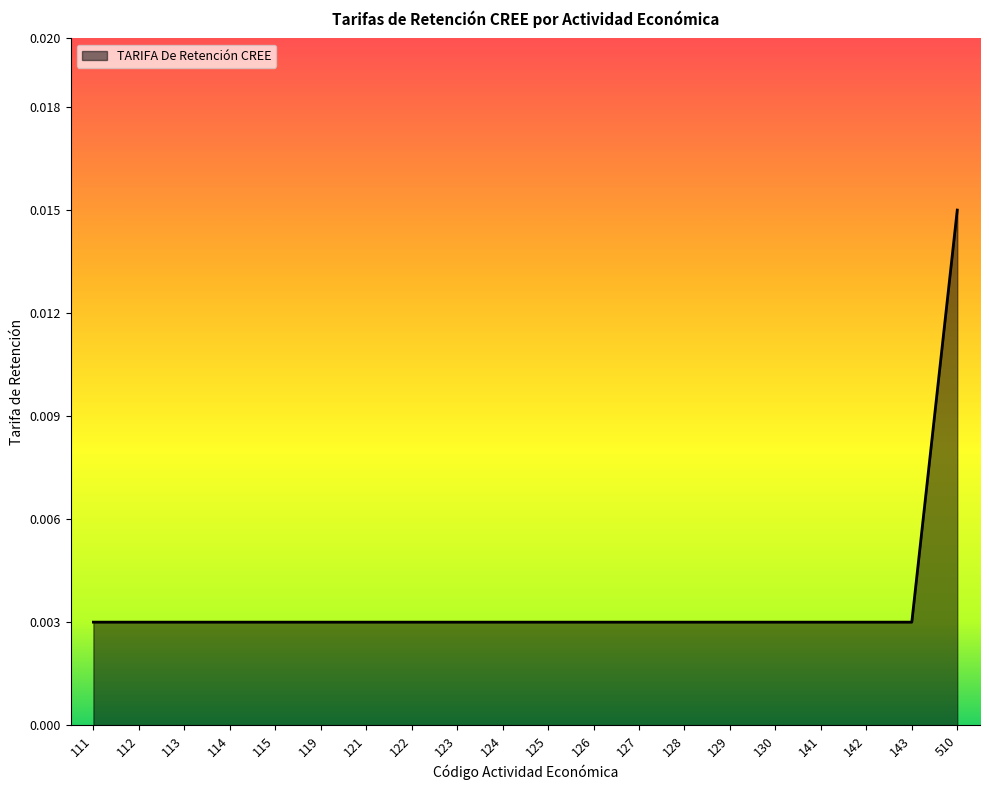

Count the number of categories in the chart.

20